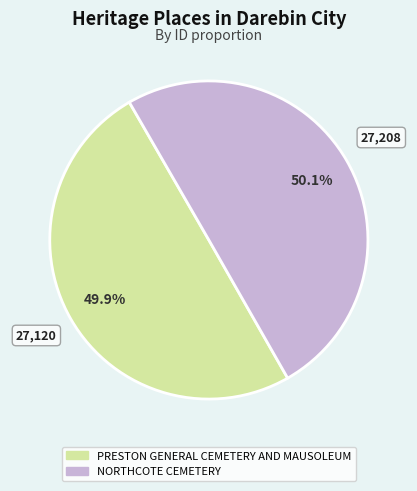

To the nearest percent, what portion does NORTHCOTE CEMETERY represent?

50%